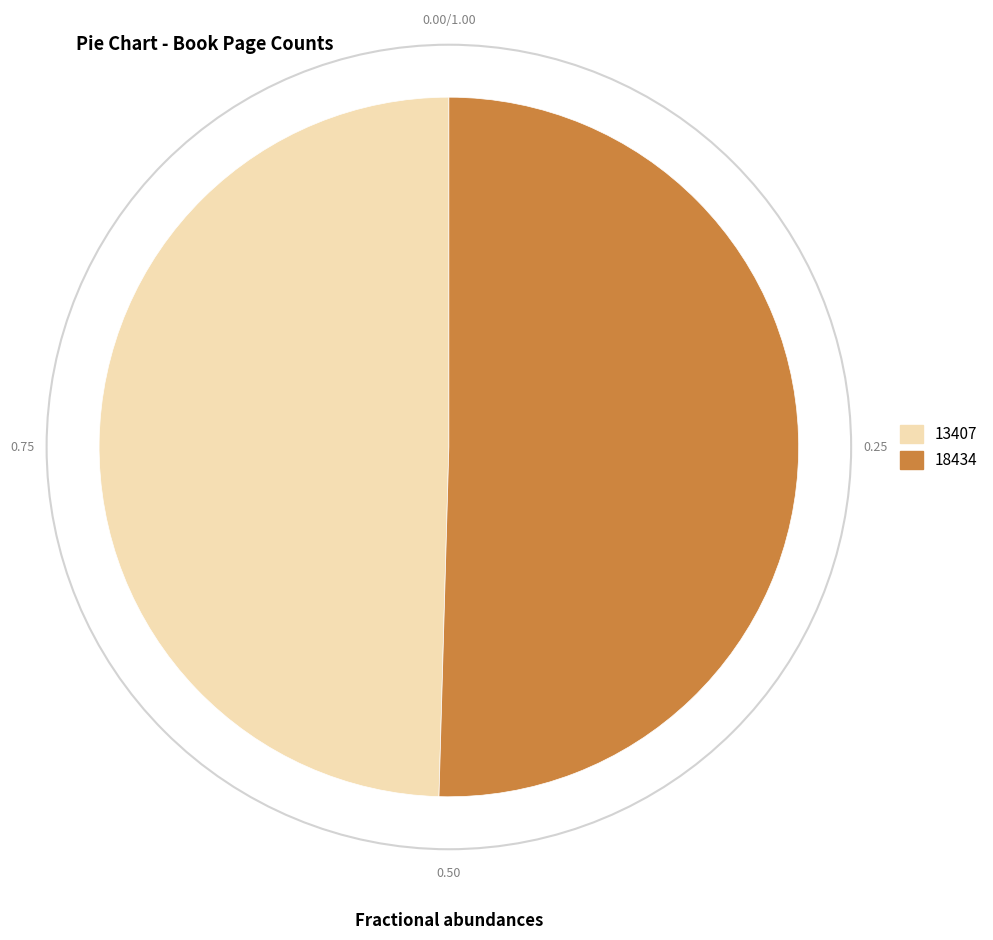

Approximately how many times larger is the value at 18434 compared to 13407?

1.0